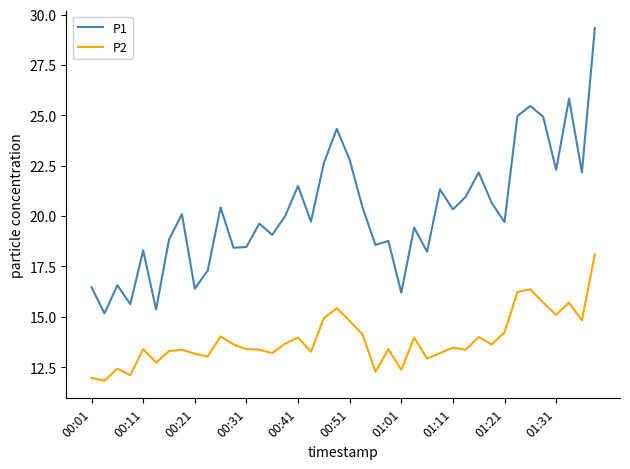

True or false: P1 and P2 cross at least once.

False